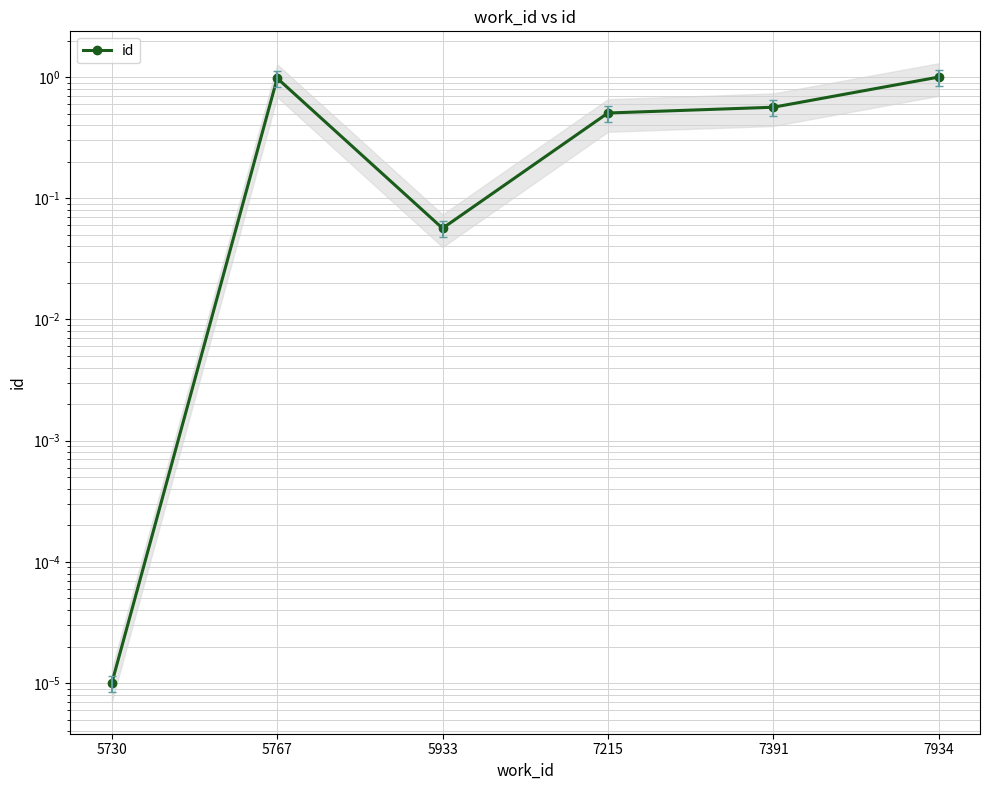

Does the chart display data point markers on the line(s)?

Yes